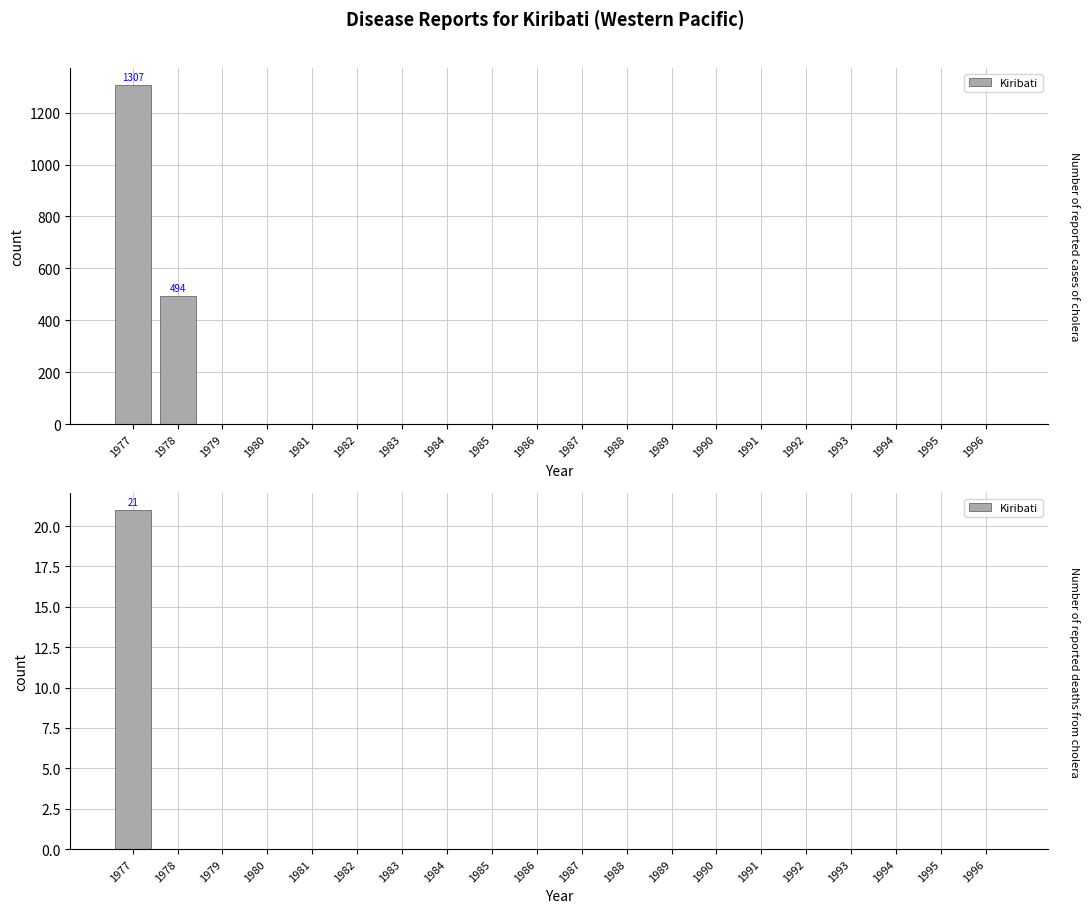

Rank the categories by value from highest to lowest.

1977, 1978, 1979, 1980, 1981, 1982, 1983, 1984, 1985, 1986, 1987, 1988, 1989, 1990, 1991, 1992, 1993, 1994, 1995, 1996